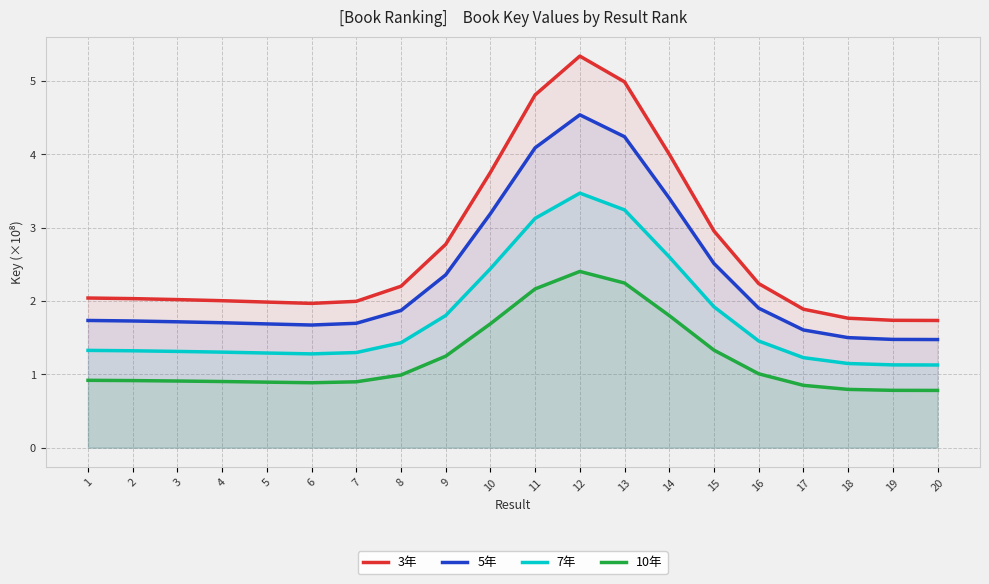

True or false: 7年 and 3年 cross at least once.

False